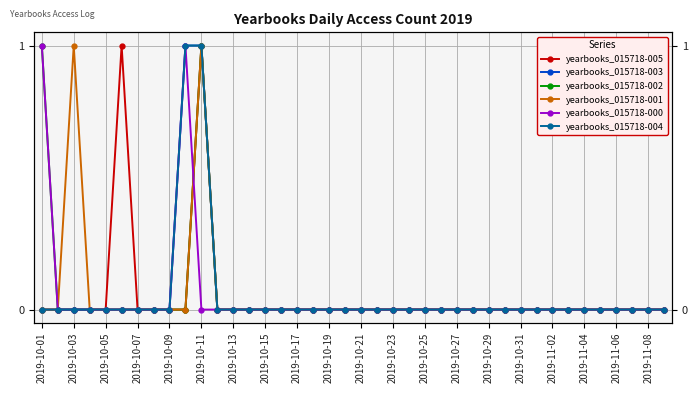

Between 21 and 27, which series saw the biggest shift?

yearbooks_015718-005